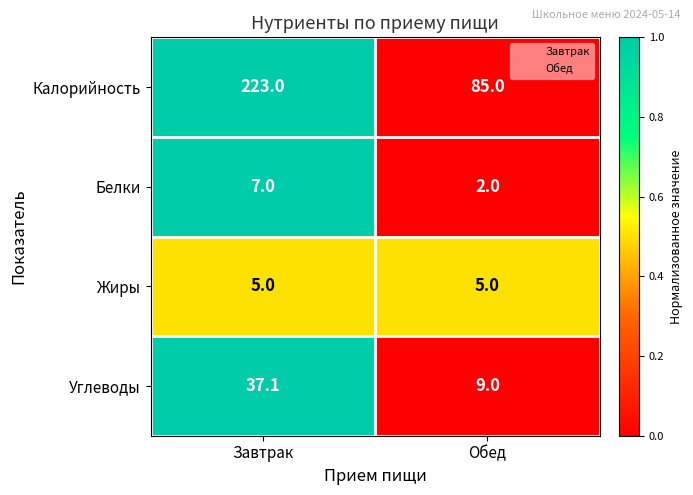

At which category is the sum across all series the highest?

Завтрак